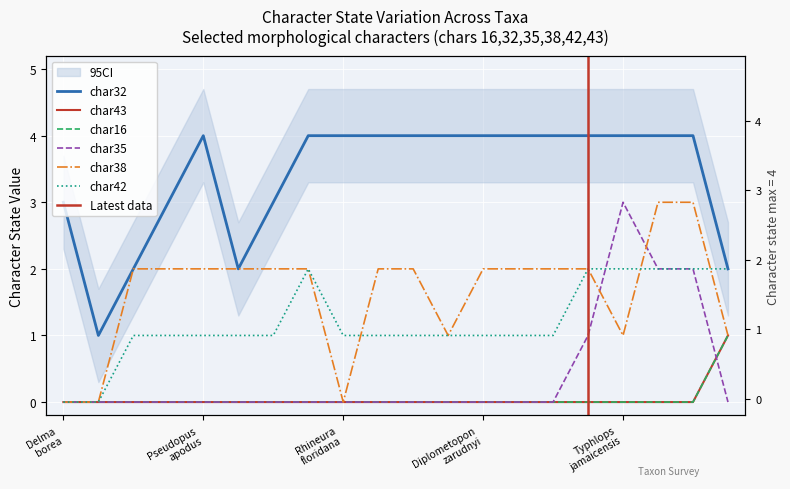

What is the label of the 14th point from the left?

Geocalamus_acutus